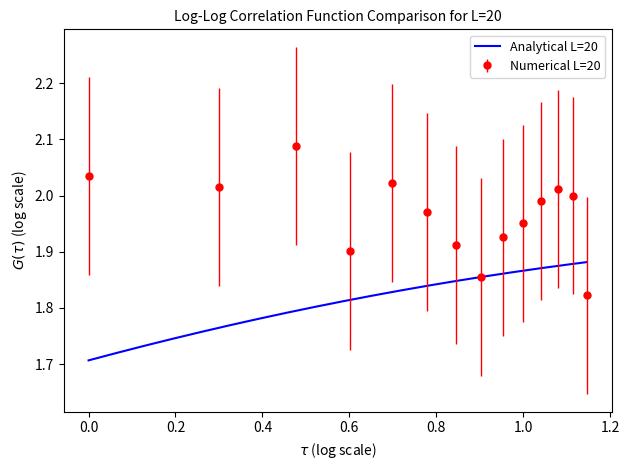

The value at 31800 is 2.0. True or false?

True